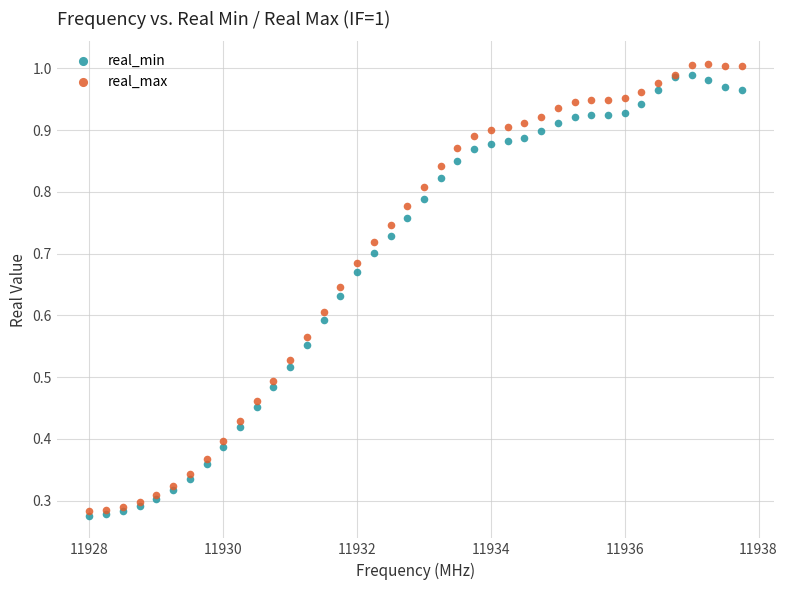

What is the X range (max minus min) for the scatter plot?

9.8